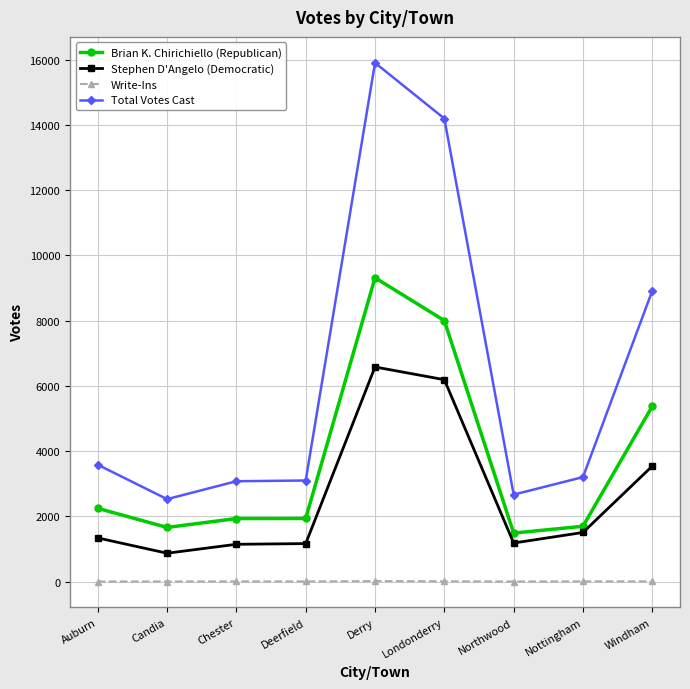

Rank the series by their average value, from highest to lowest.

Total Votes Cast, Brian K. Chirichiello (Republican), Stephen D'Angelo (Democratic), Write-Ins